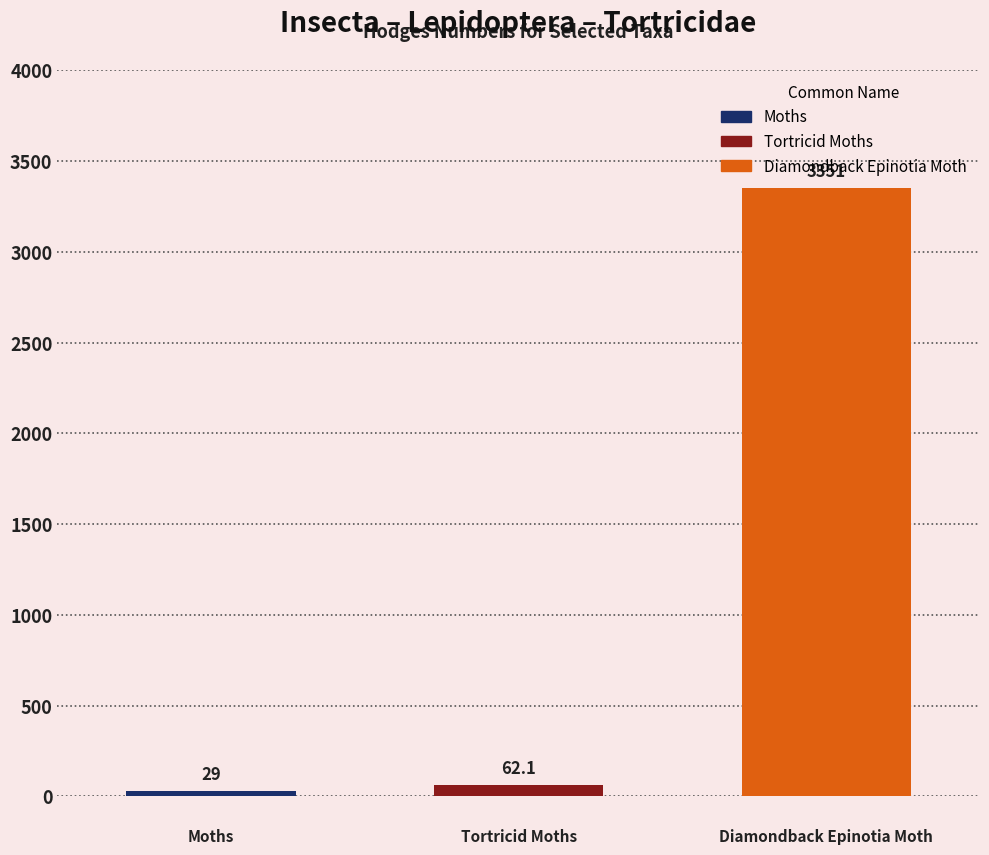

Reading left to right, transcribe all the data shown in this chart.

Moths=29.0	Tortricid Moths=62.1	Diamondback Epinotia Moth=3351.0